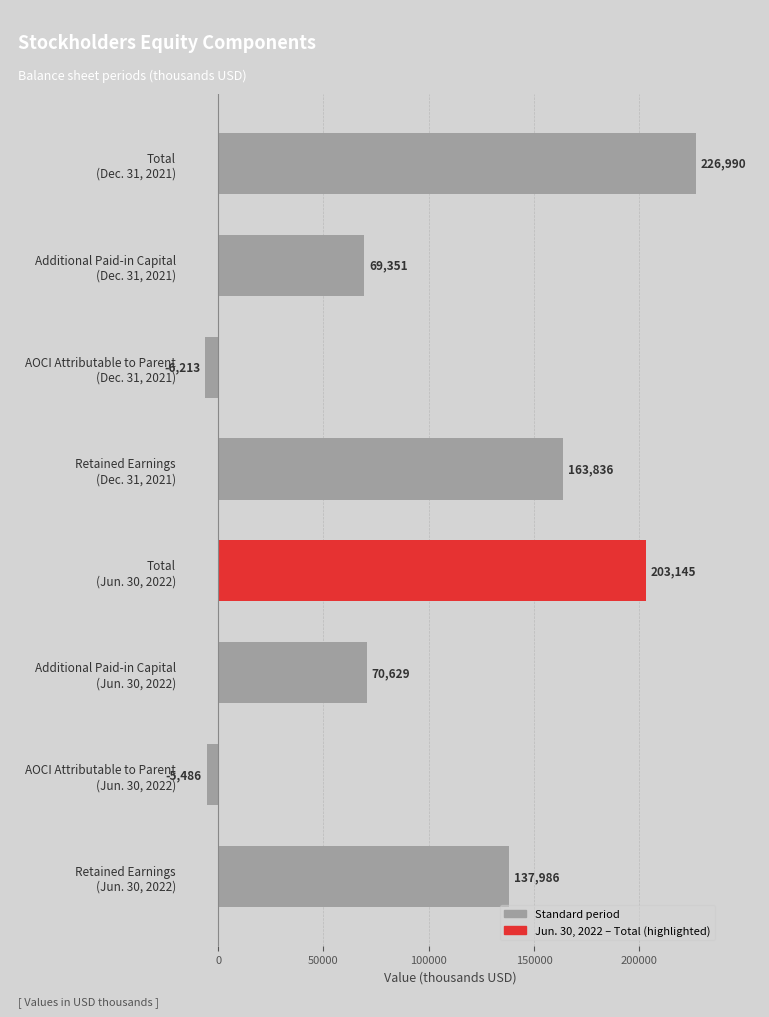

What is the smallest value displayed?

-6213